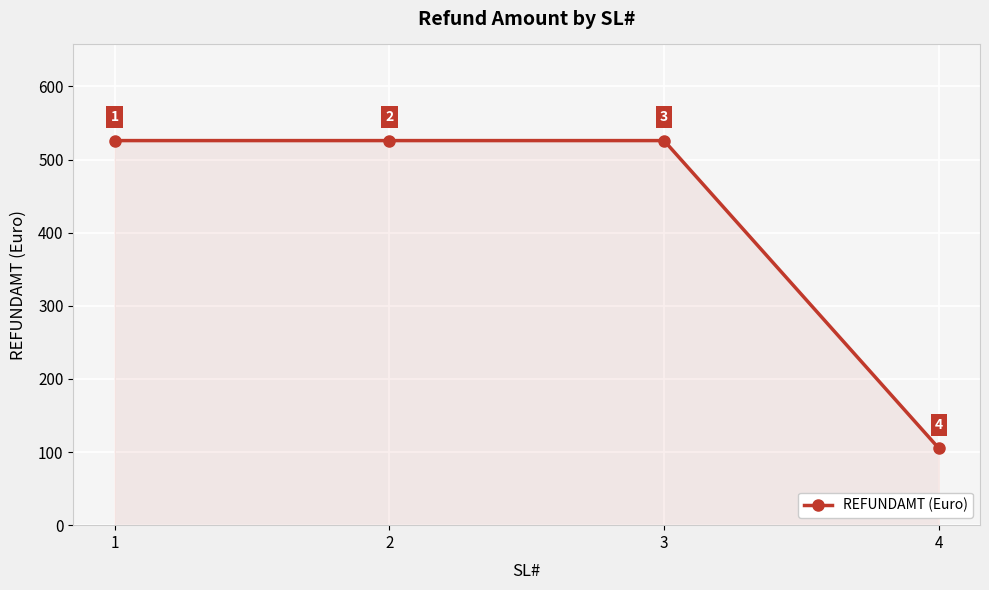

At which category does the chart reach its minimum across all series?

4